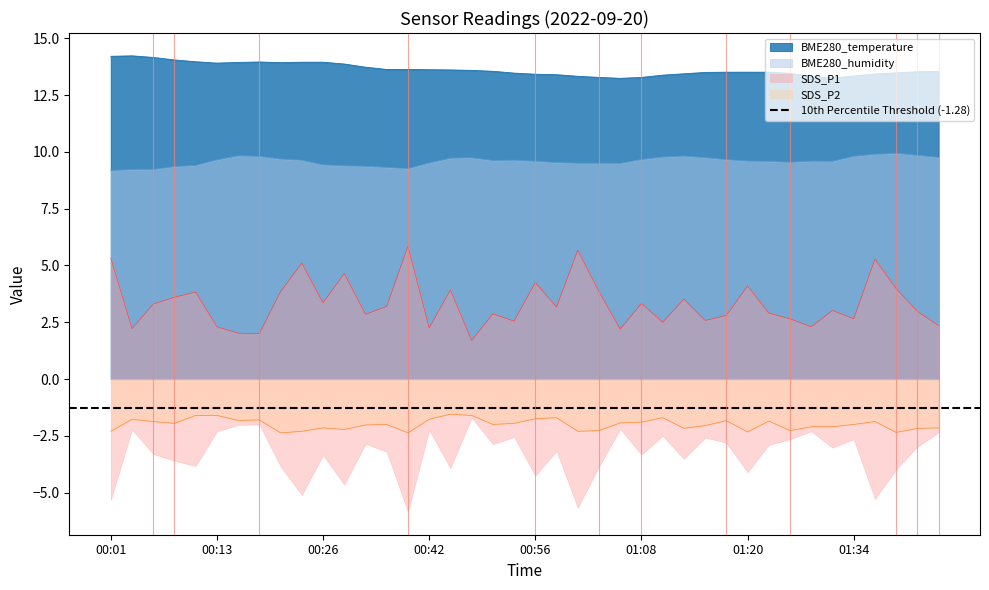

List the series in order of their peak value, lowest first.

SDS_P2, SDS_P1, BME280_humidity, BME280_temperature